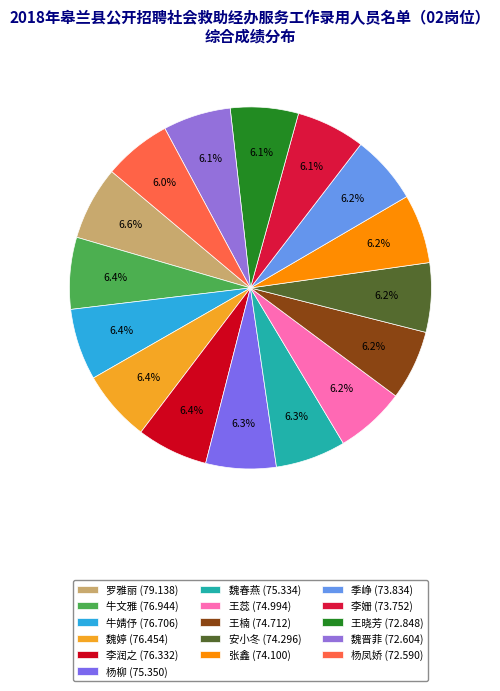

What is the ratio of the value at 安小冬 to the value at 王楠?

1.0